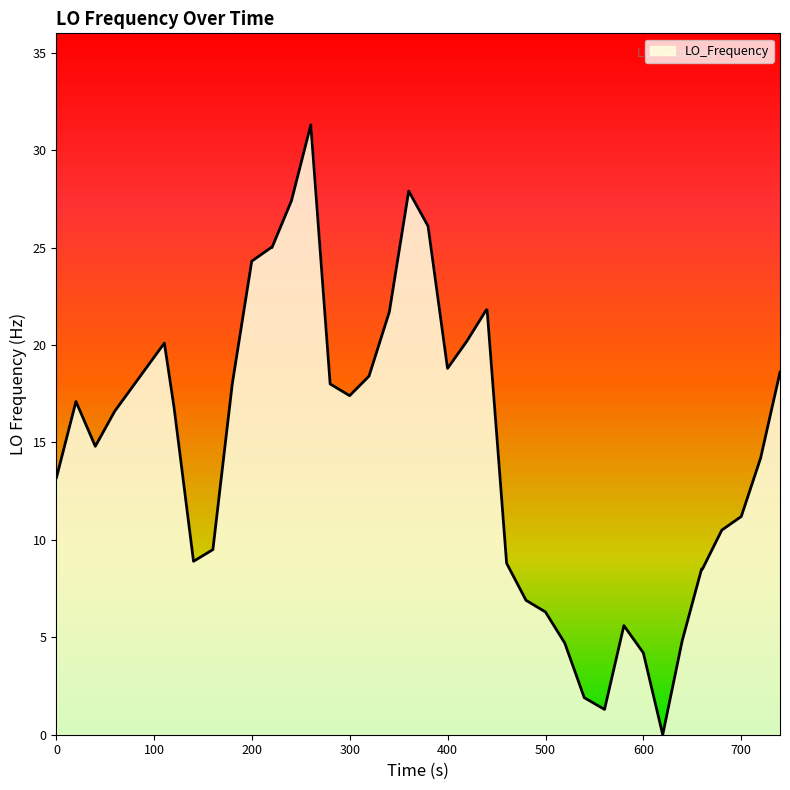

What is the difference between the maximum and minimum values?

31.3